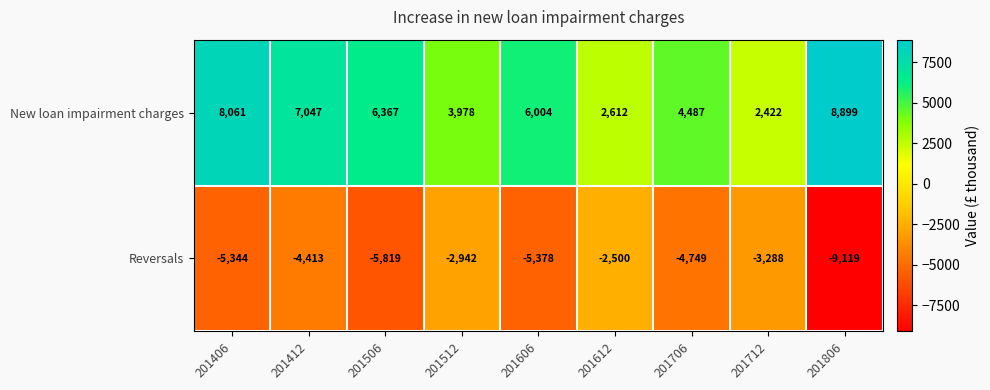

Rank the series by their average value, from lowest to highest.

Reversals, New loan impairment charges